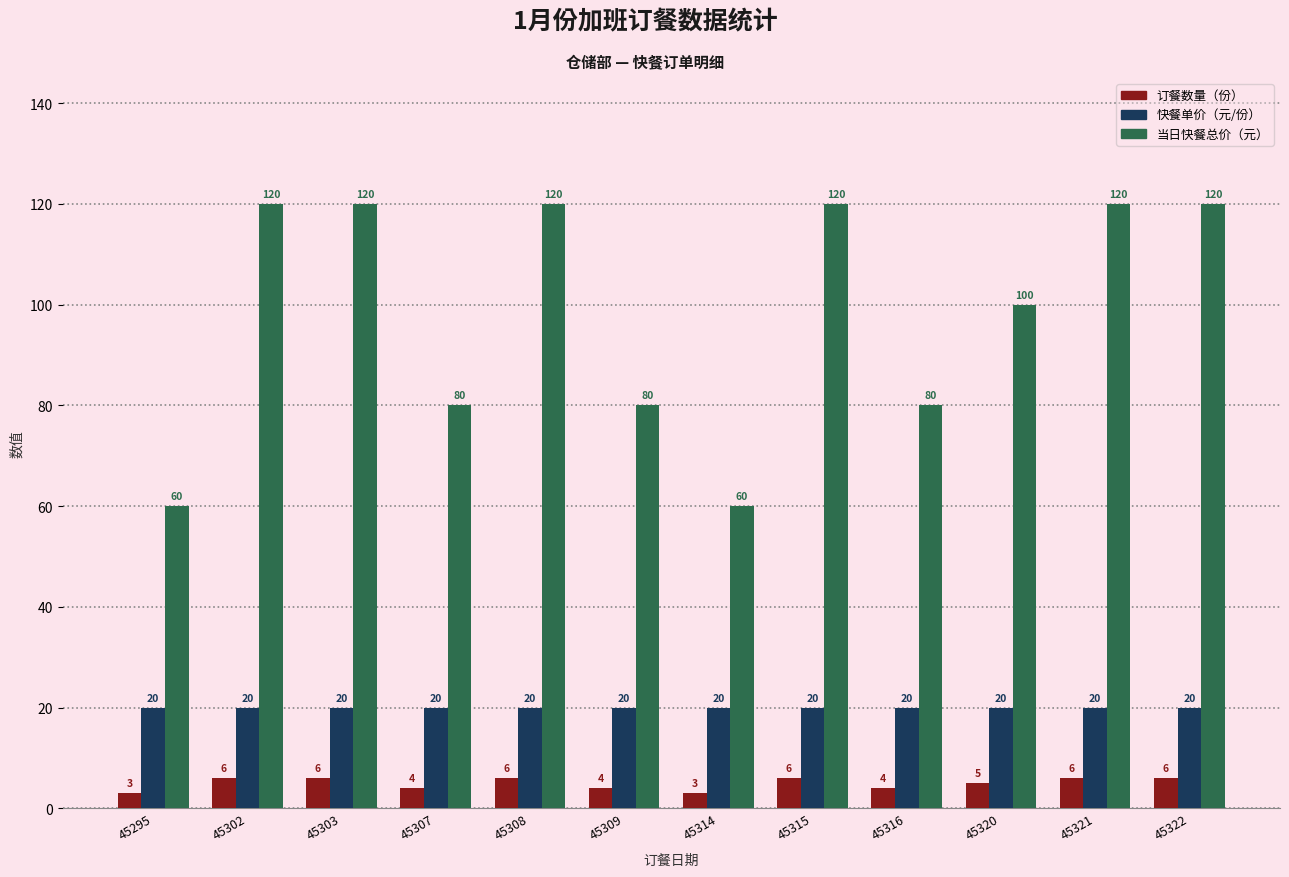

Which series changed the most between 45309 and 45314?

当日快餐总价（元）